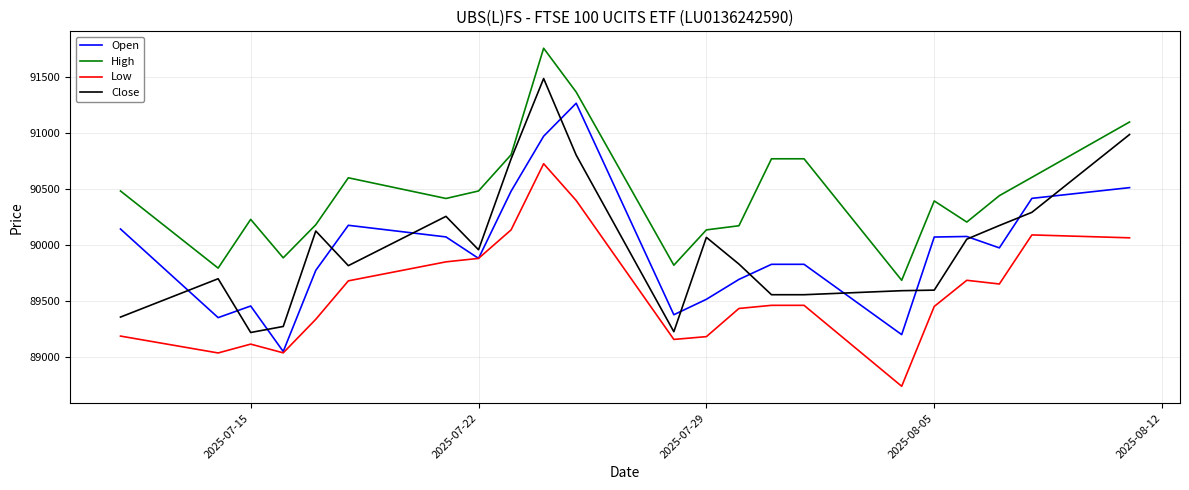

True or false: Open and High cross at least once.

False